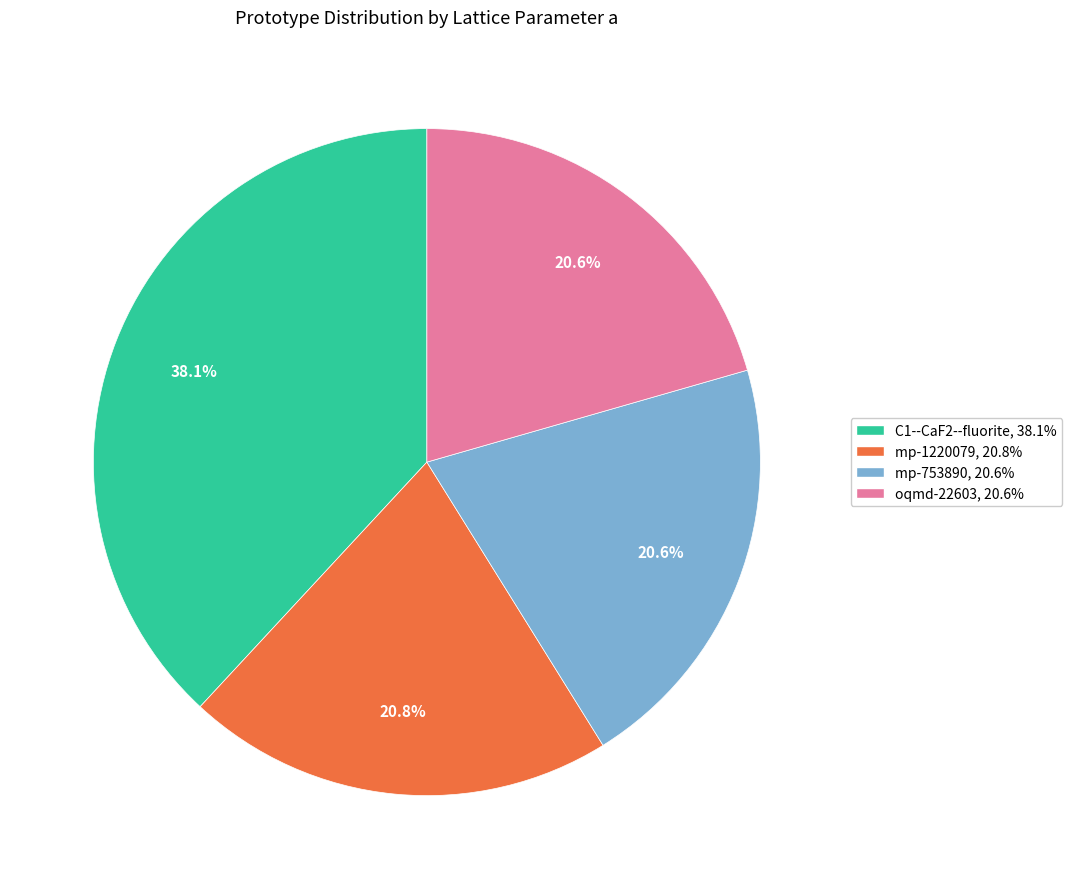

How many segments does this pie chart have?

4